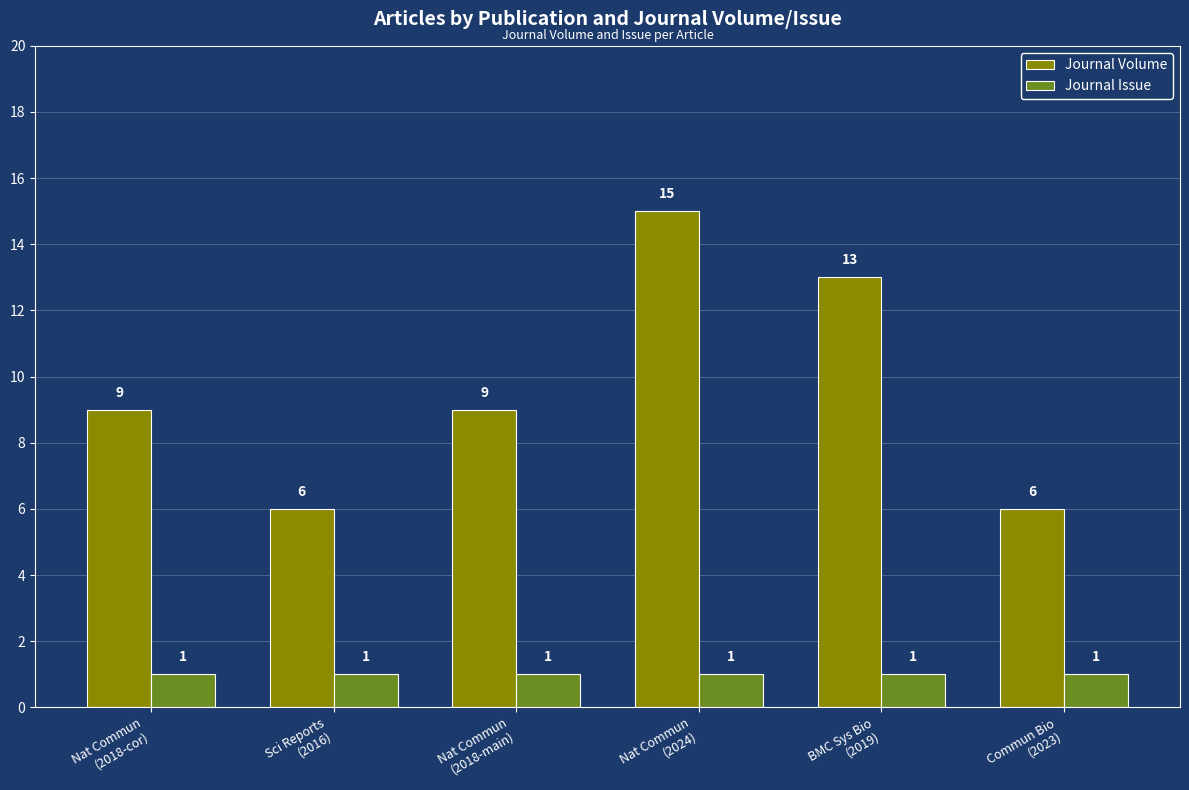

How many series are shown in this chart?

2